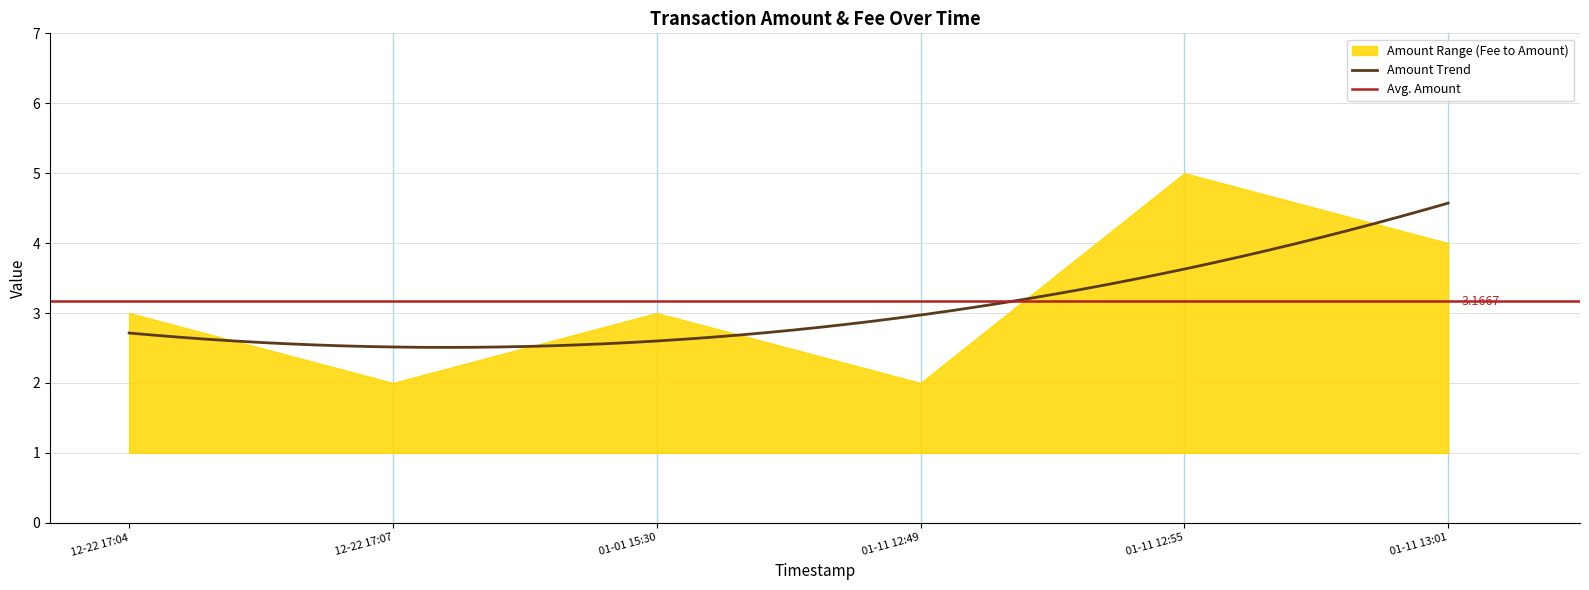

Which label corresponds to the smallest value in the chart?

2016-12-22 17:04:27